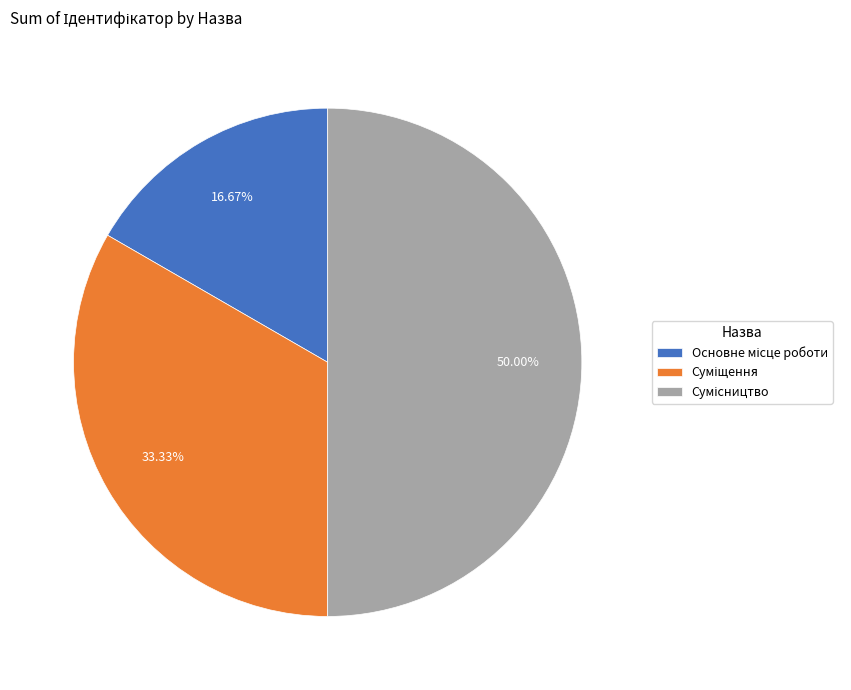

Which category has the smallest portion of the pie?

Основне місце роботи